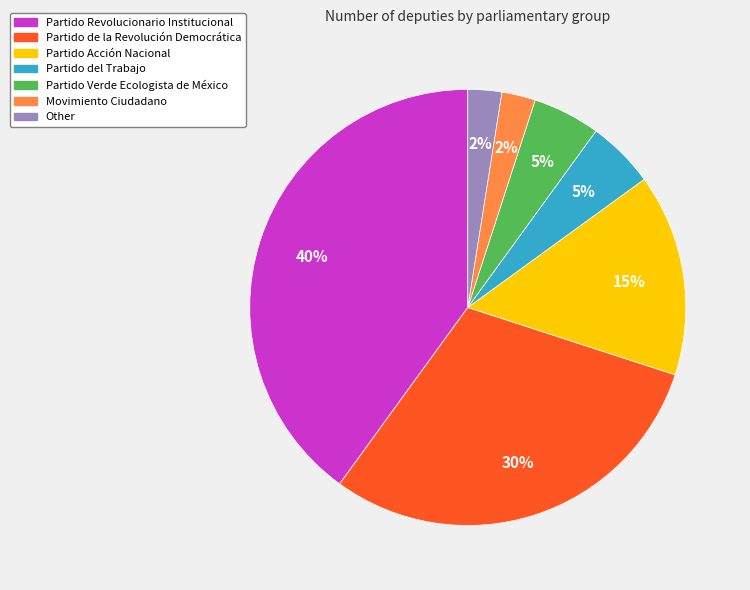

The Partido del Trabajo slice represents 23% of the pie. True or false?

False